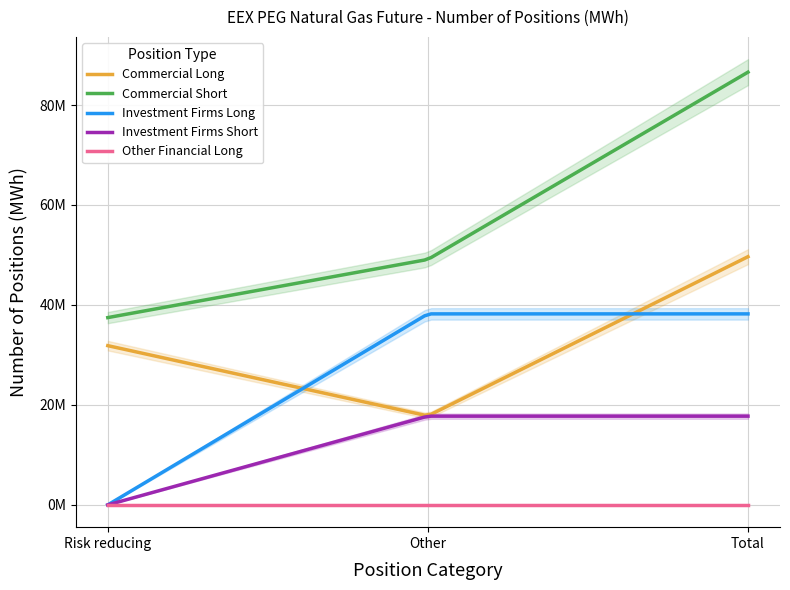

What is the average value of the Commercial Long series?

33106944